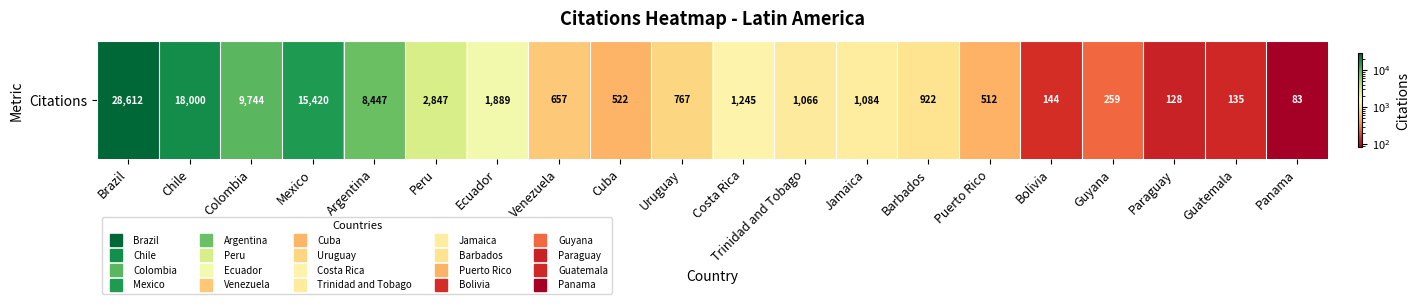

At which label does the data first exceed 1066?

Brazil